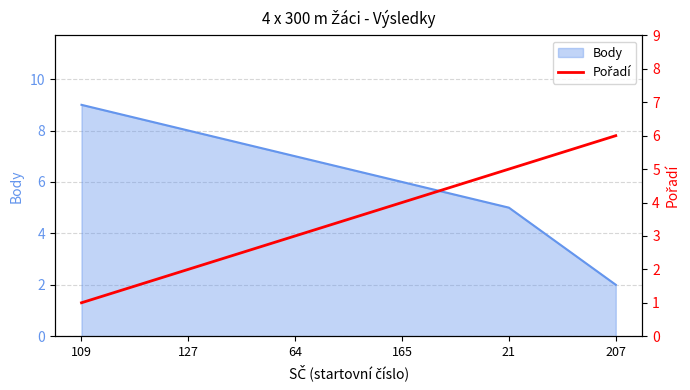

List the labels in order of Body value, smallest first.

207, 21, 165, 64, 127, 109